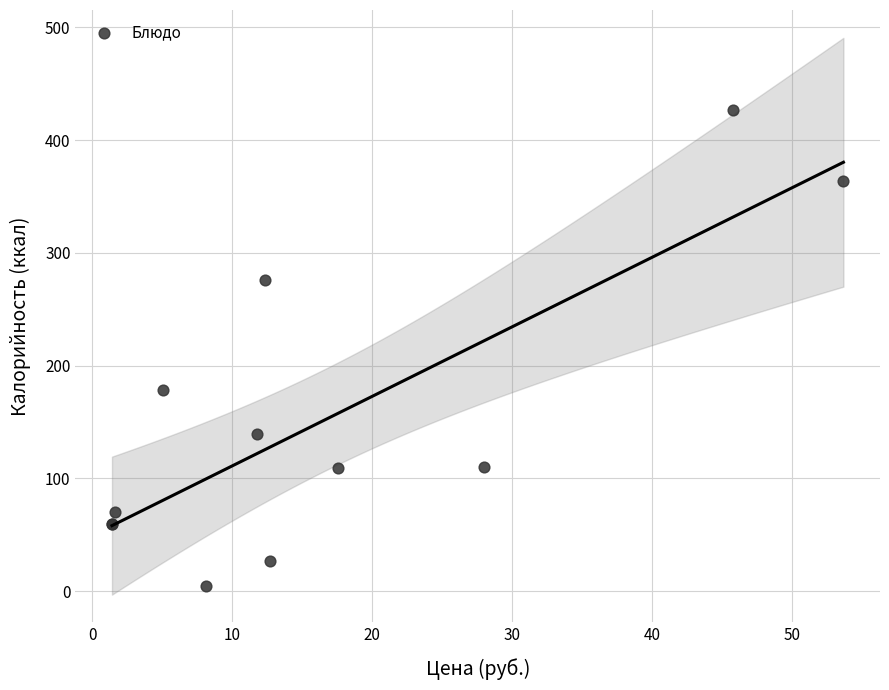

What Y value in the scatter plot is closest to 215?

178.1